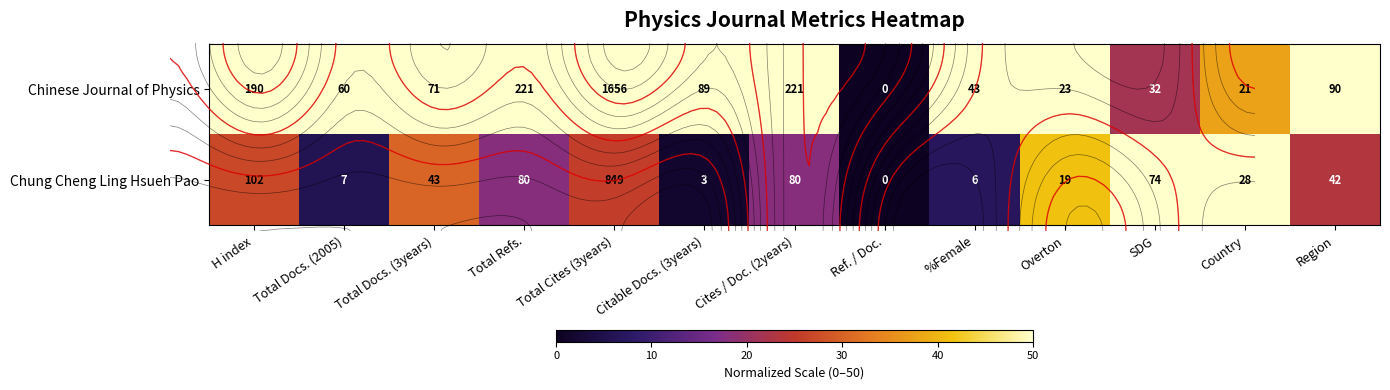

What is the spread (max minus min) of values at %Female?

37